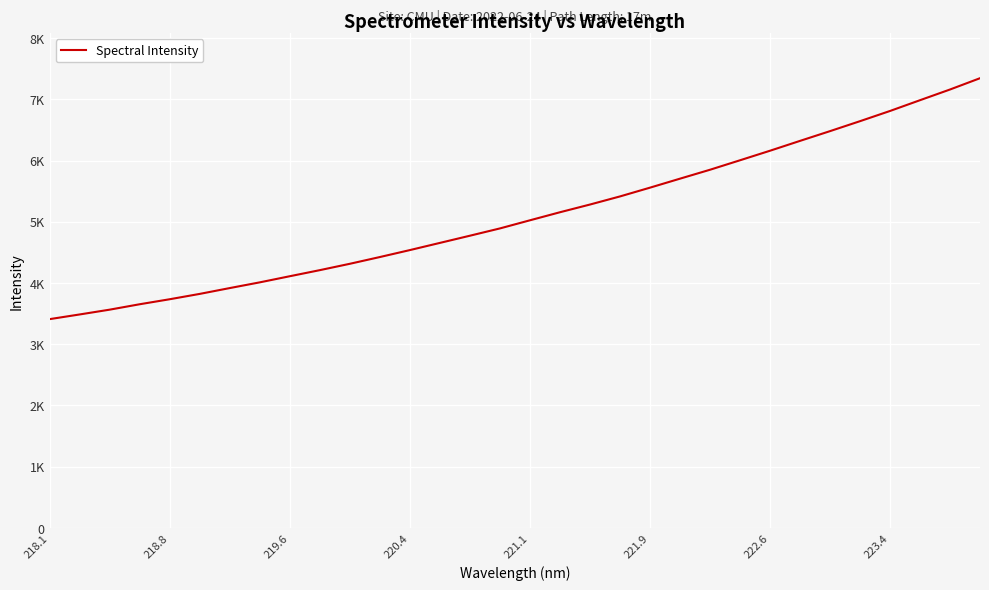

Does the chart have visible grid lines?

Yes